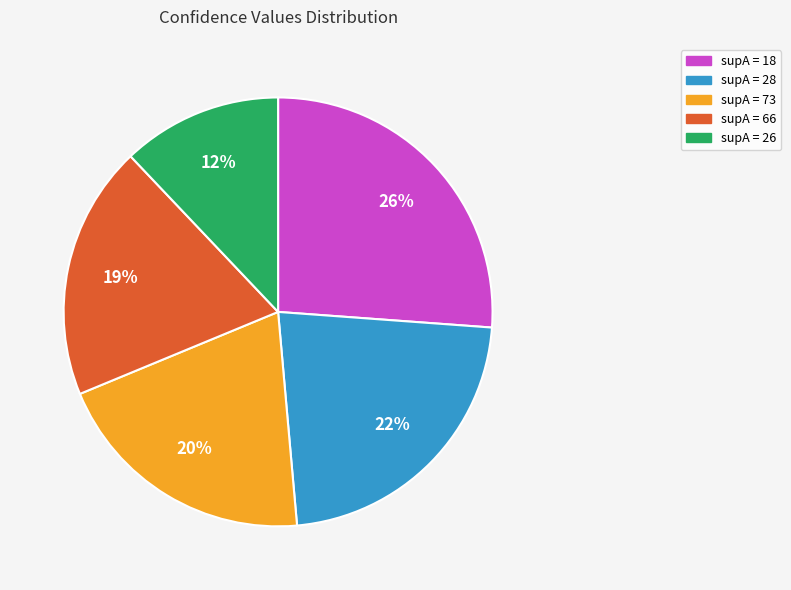

Is there any slice that represents more than half of the pie?

No